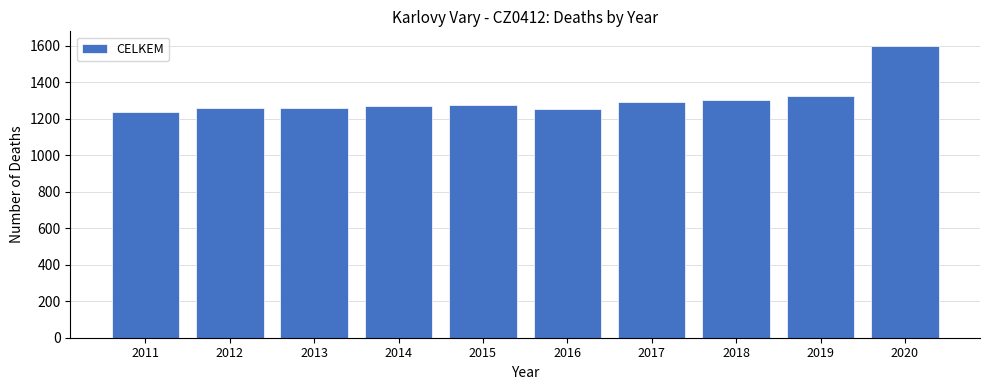

The value at 2017 is 1290. True or false?

True